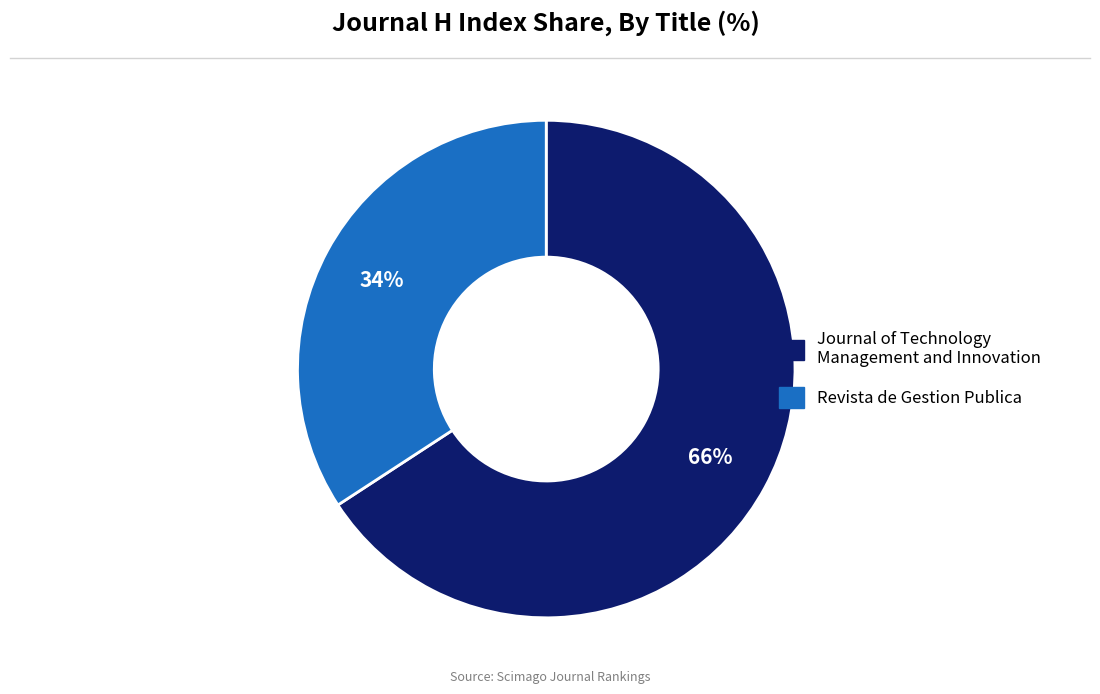

To the nearest percent, what is the difference between the Revista de Gestion Publica and Journal of Technology Management and Innovation slice percentages?

32%